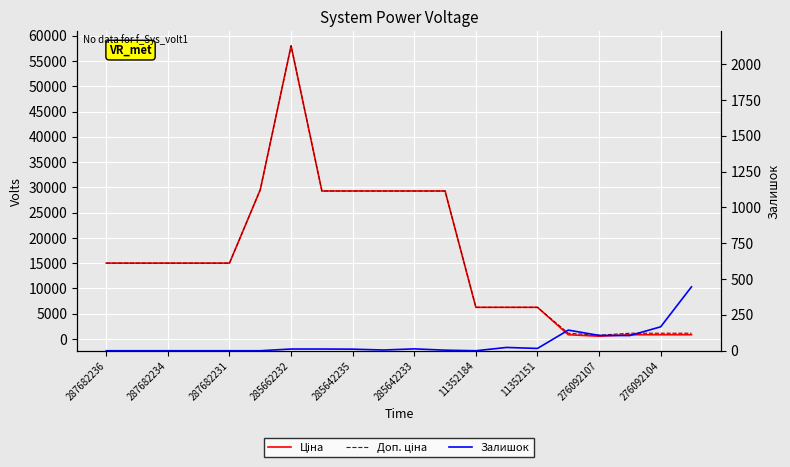

Which series has the largest total across all categories?

Доп. ціна